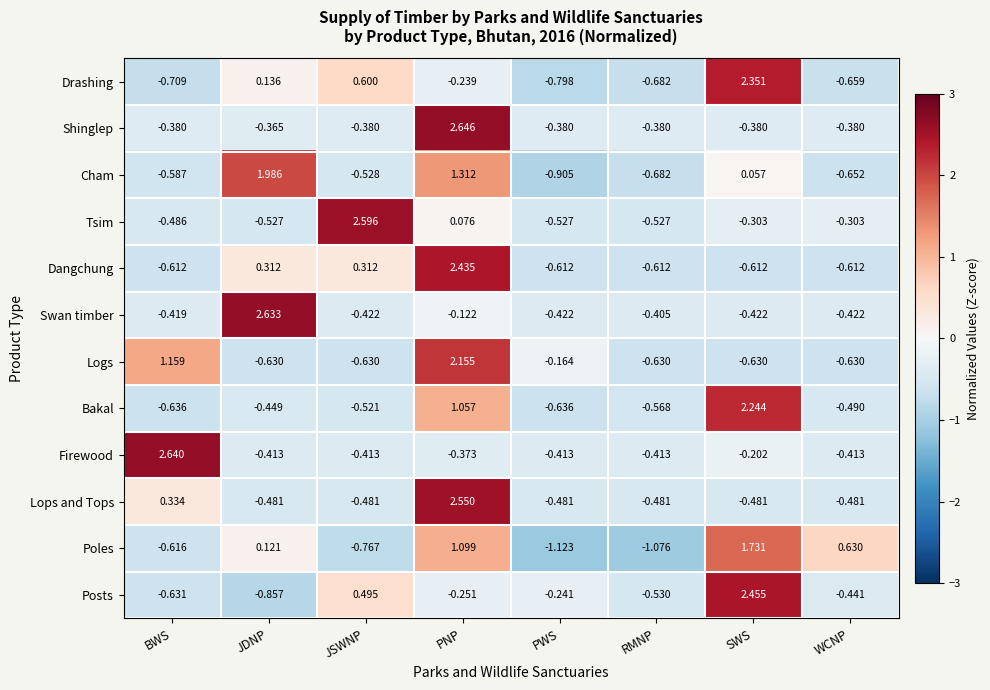

At which label does Logs reach its peak?

PNP